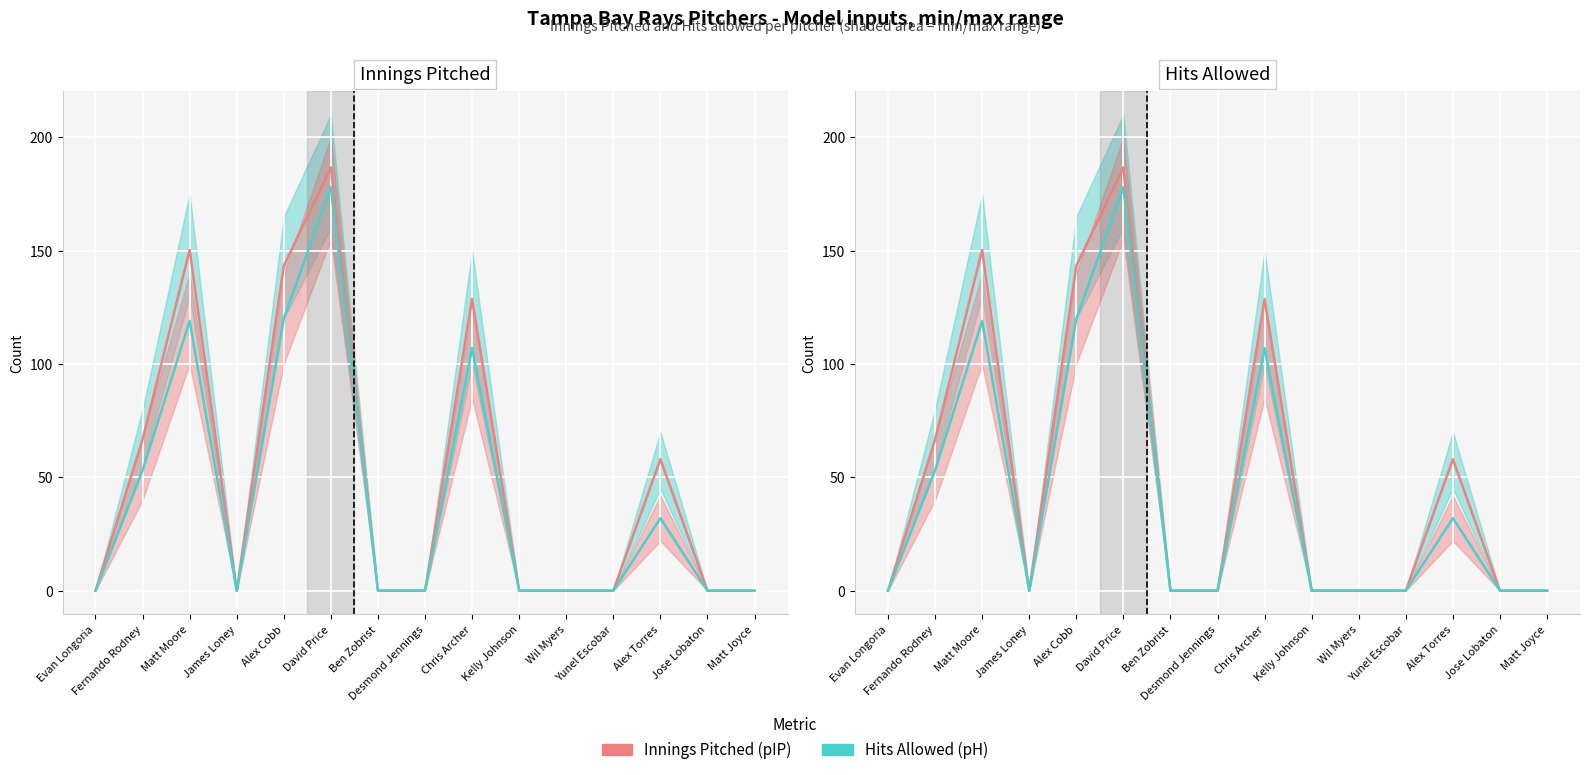

How many interior local peaks does the Hits Allowed series have?

4